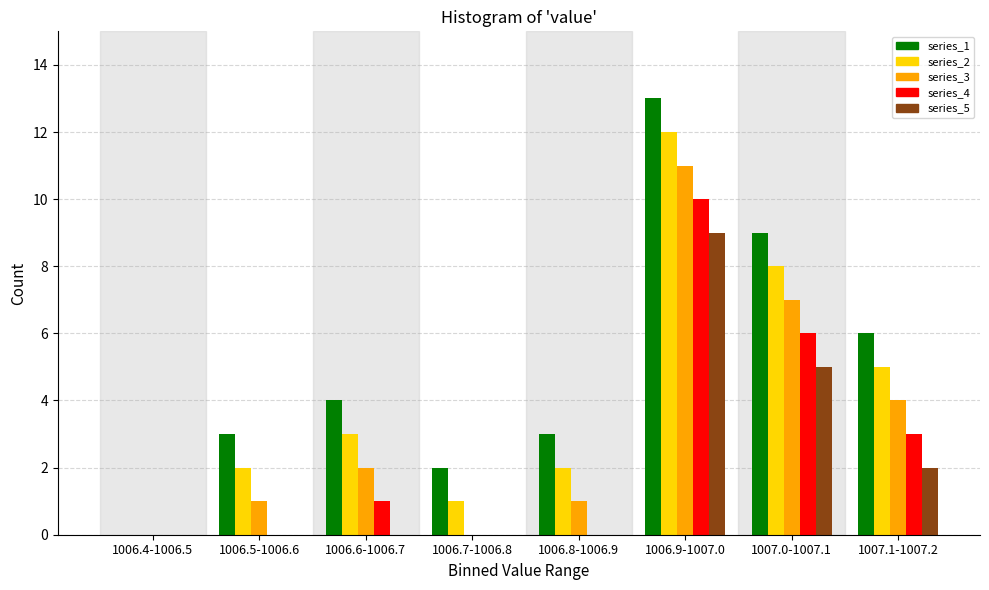

The value of series_2 at 1007.0-1007.1 is 13. True or false?

False